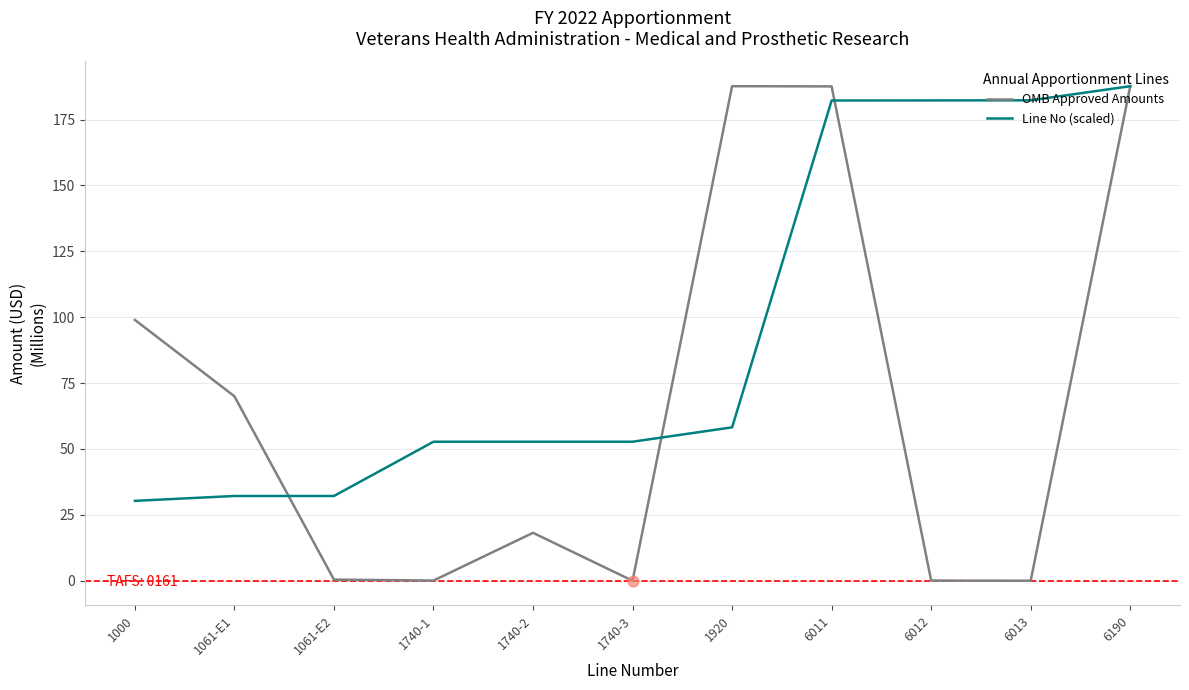

At which category is the sum across all series the highest?

6190